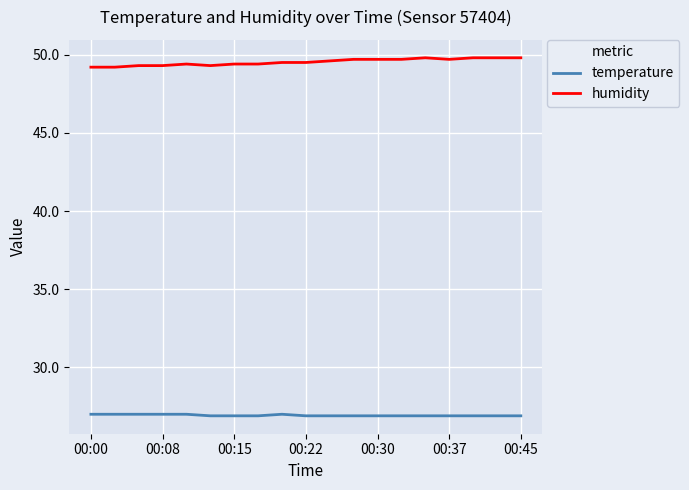

Rank the series by their average value, from highest to lowest.

humidity, temperature